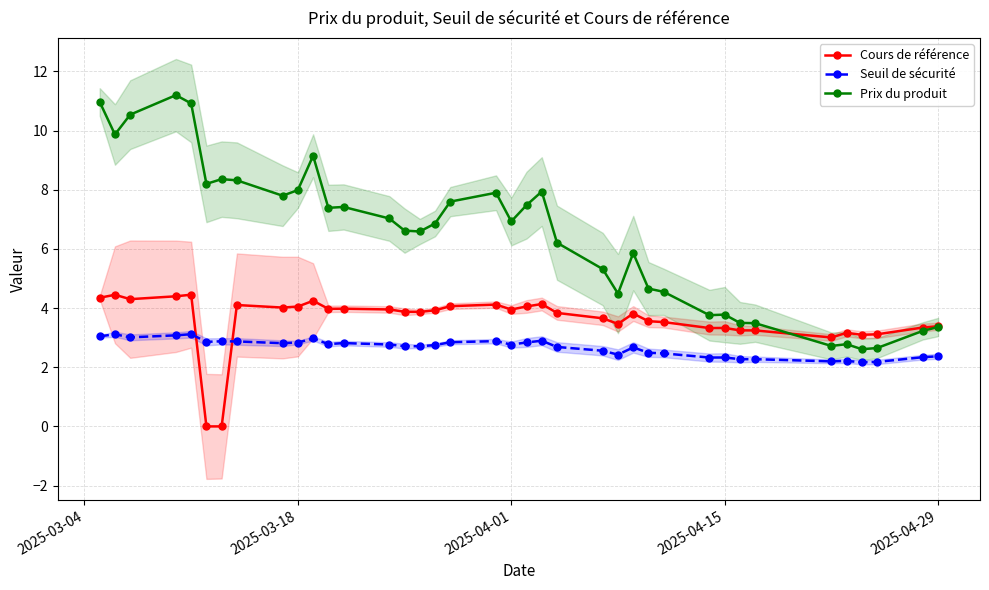

How many times do Cours de référence and Prix du produit cross each other?

1